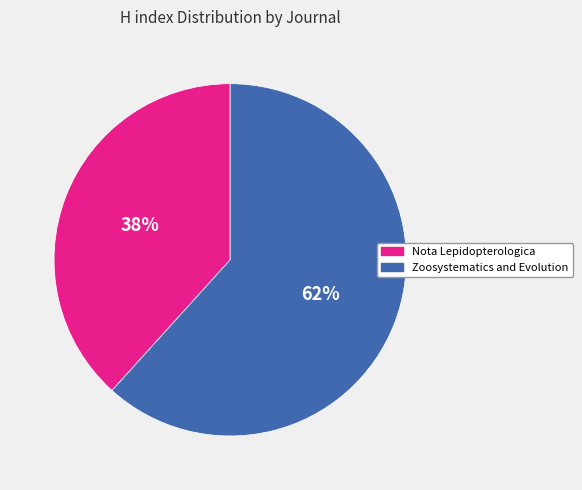

To the nearest percent, what is the combined percentage of Nota Lepidopterologica and Zoosystematics and Evolution?

100%